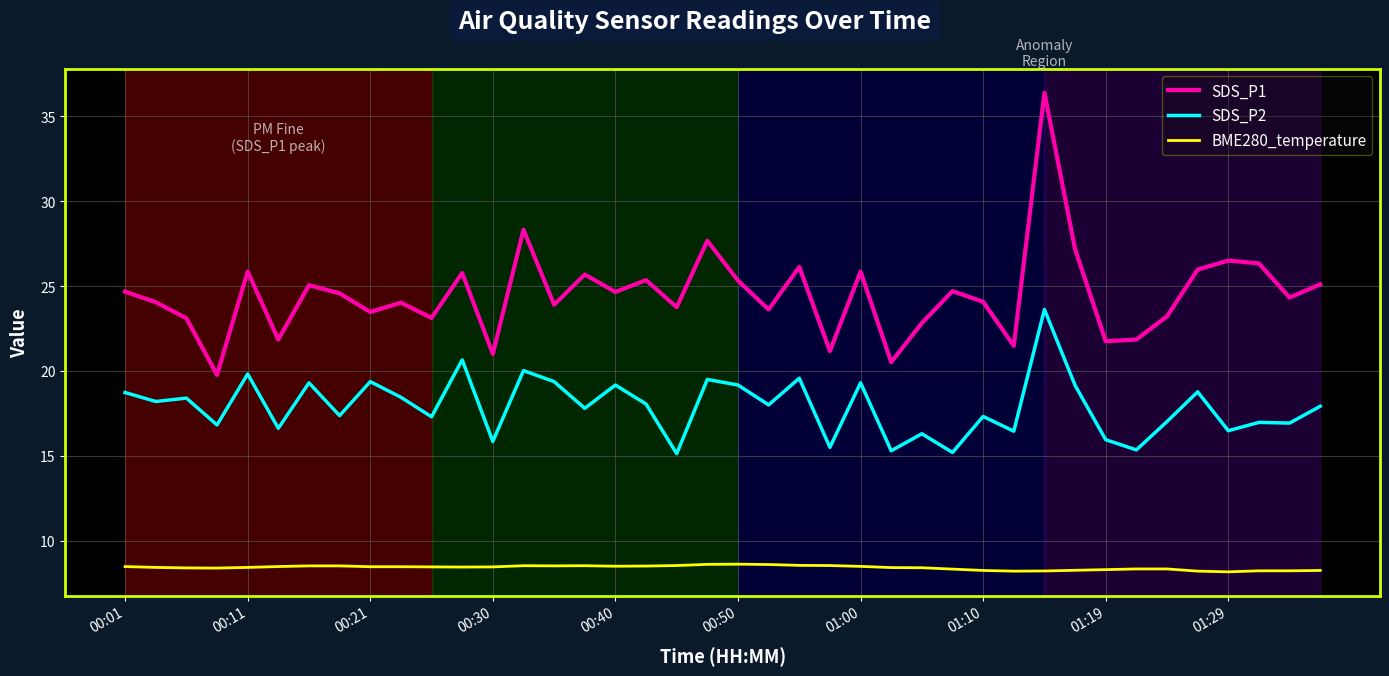

Rank the series by their average value, from highest to lowest.

SDS_P1, SDS_P2, BME280_temperature